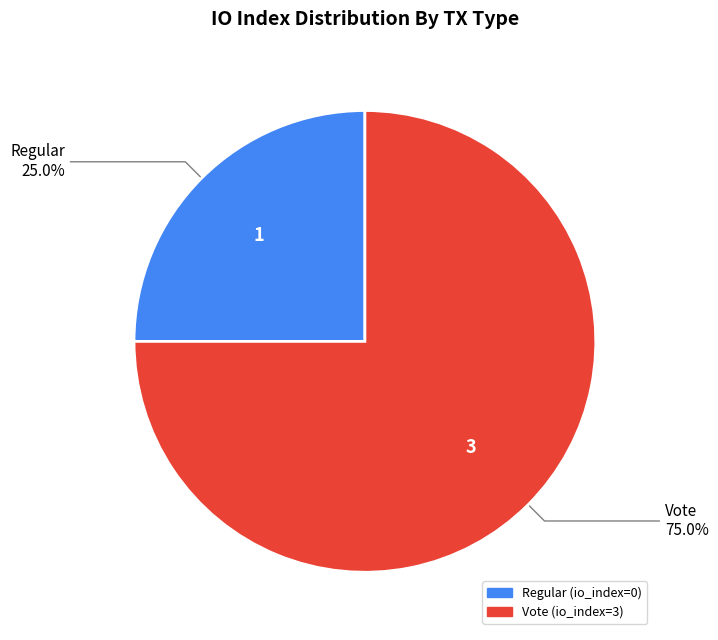

What is the total percentage of Regular (io_index=0) and Vote (io_index=3)?

100.0%